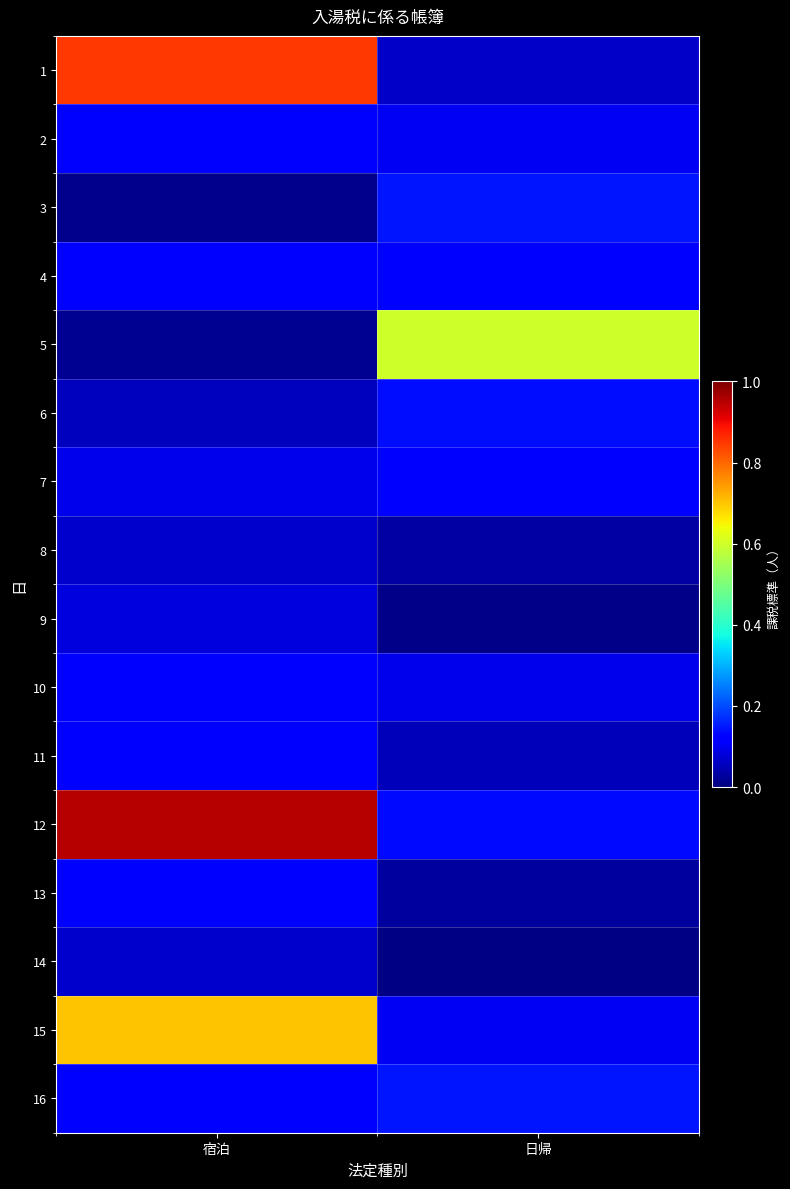

Reading left to right, extract all data points from this chart.

1: 宿泊=0.8	日帰=0.1
2: 宿泊=0.1	日帰=0.1
3: 宿泊=0.0	日帰=0.1
4: 宿泊=0.1	日帰=0.1
5: 宿泊=0.0	日帰=0.6
6: 宿泊=0.1	日帰=0.1
7: 宿泊=0.1	日帰=0.1
8: 宿泊=0.1	日帰=0.0
9: 宿泊=0.1	日帰=0.0
10: 宿泊=0.1	日帰=0.1
11: 宿泊=0.1	日帰=0.1
12: 宿泊=0.9	日帰=0.1
13: 宿泊=0.1	日帰=0.0
14: 宿泊=0.1	日帰=0.0
15: 宿泊=0.7	日帰=0.1
16: 宿泊=0.1	日帰=0.1